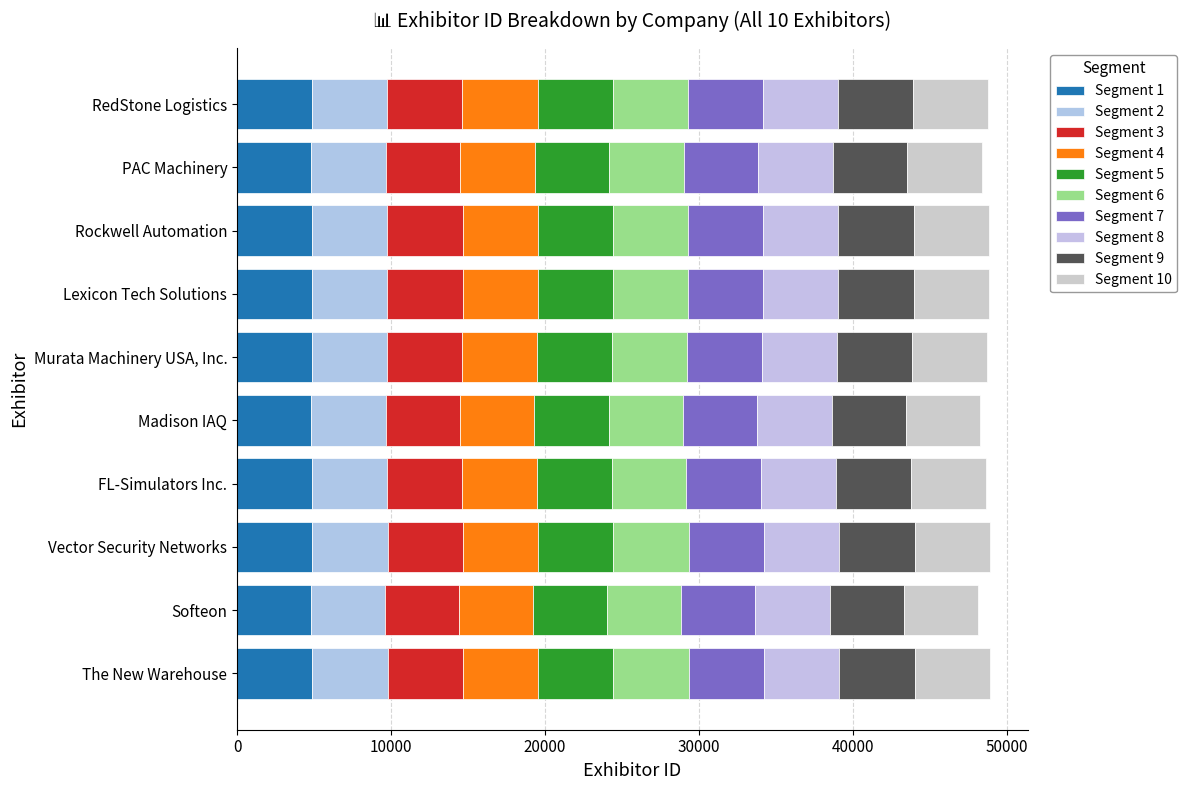

How many values in the Segment 1 series exceed 4877?

5